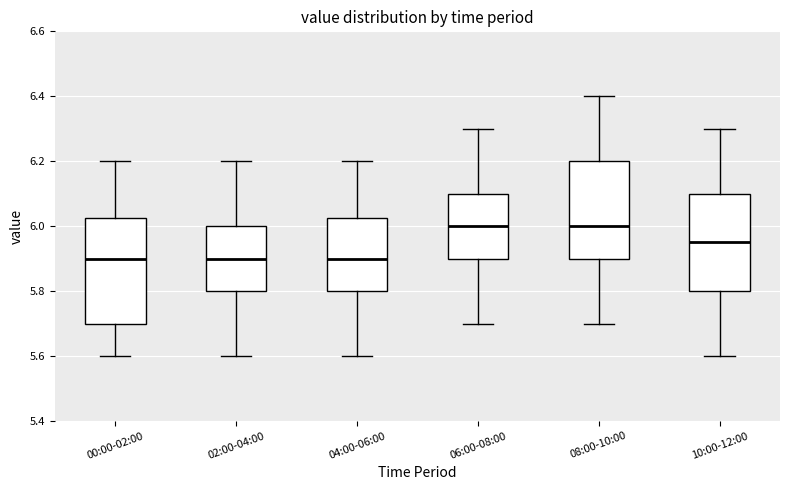

Comparing the boxes themselves (not the whiskers), which one is the tallest?

00:00-02:00